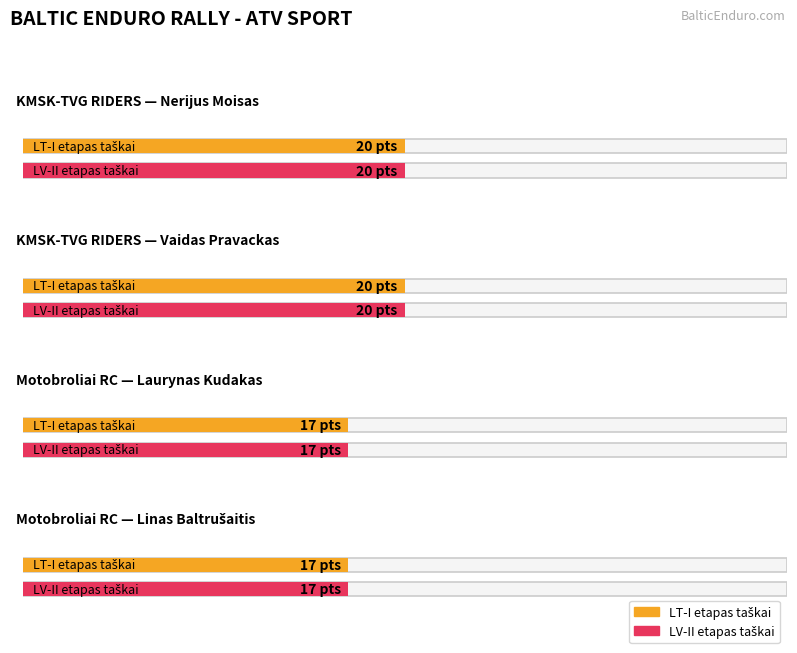

What position from the left is Nerijus Moisas?

1